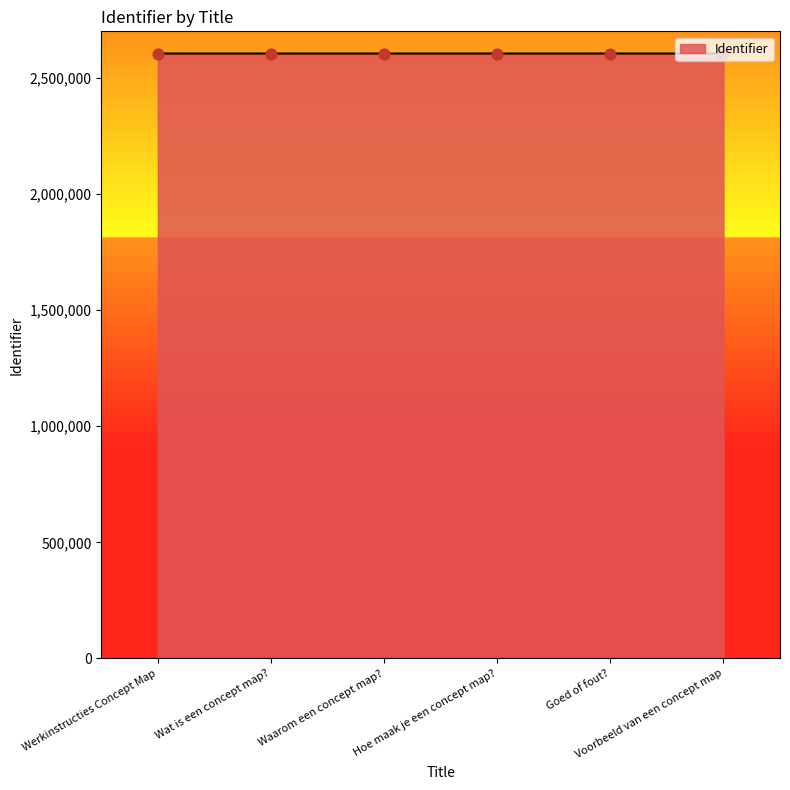

What is the ratio of the value at Hoe maak je een concept map? to the value at Voorbeeld van een concept map?

1.0